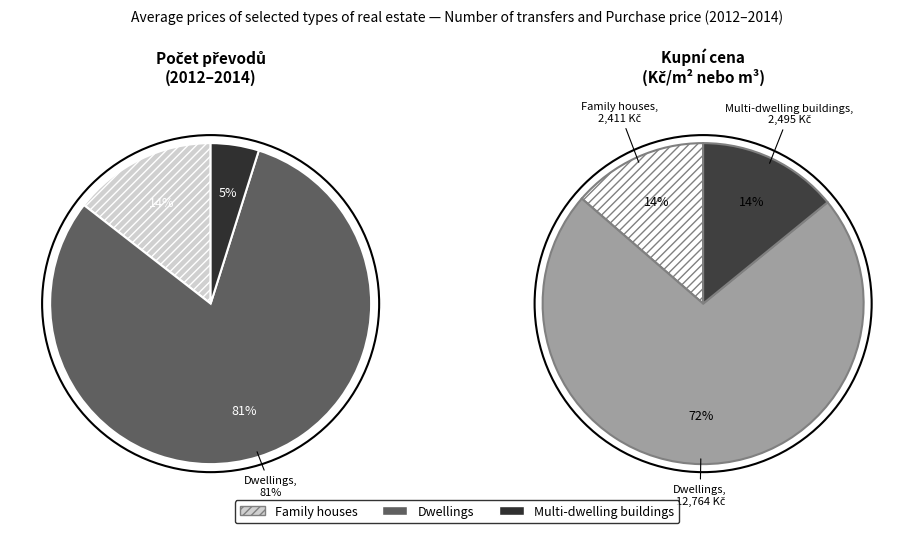

Is the sum of Multi-dwelling buildings and Dwellings greater than half?

Yes